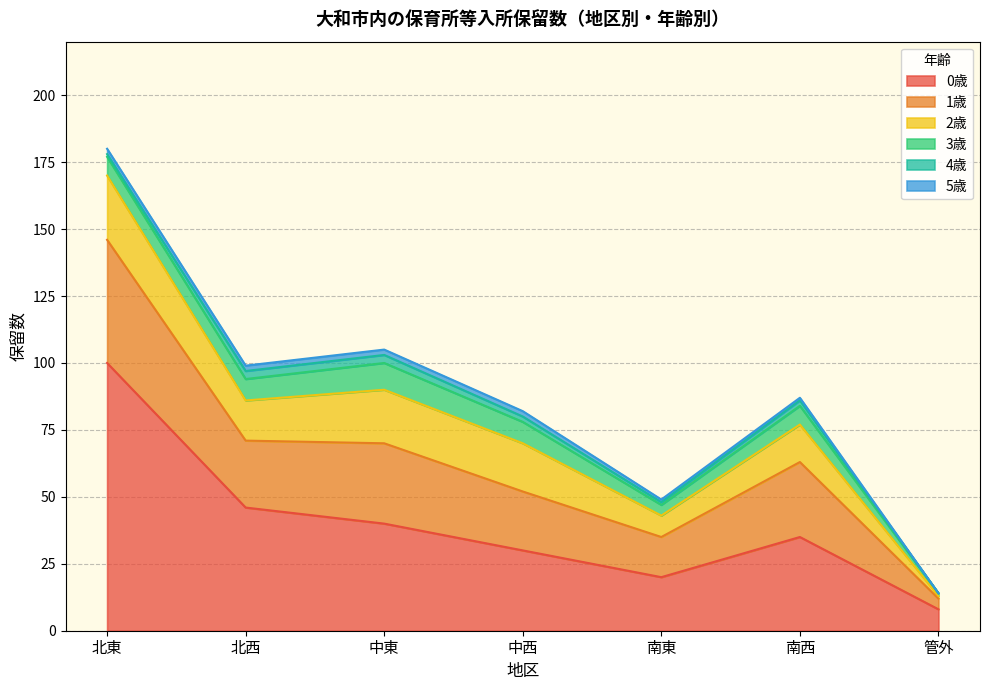

True or false: 0歳 has a value of 30 at 中西.

True